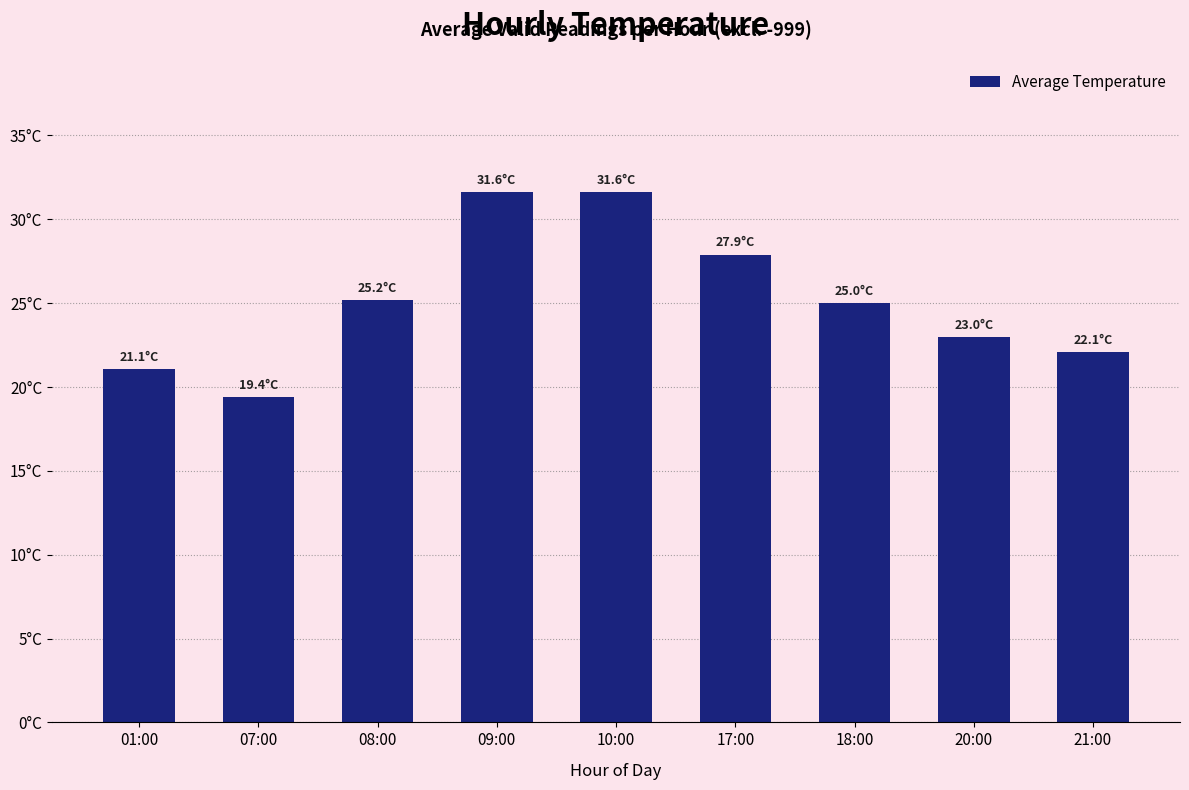

Which has a higher value, 07:00 or 17:00?

17:00